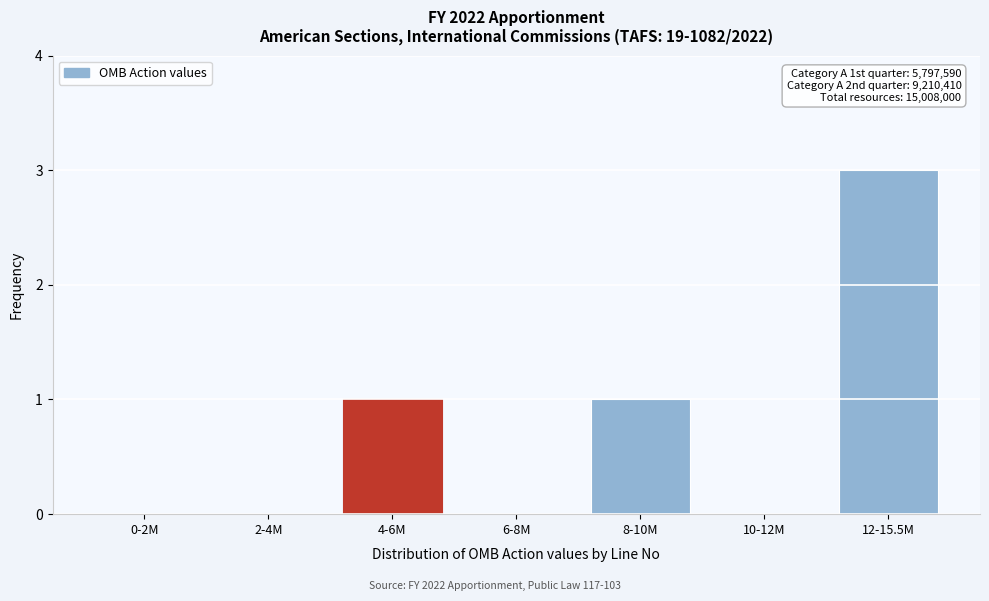

Reading left to right, list all the values displayed in this chart.

0-2M=0	2-4M=0	4-6M=1	6-8M=0	8-10M=1	10-12M=0	12-15.5M=3